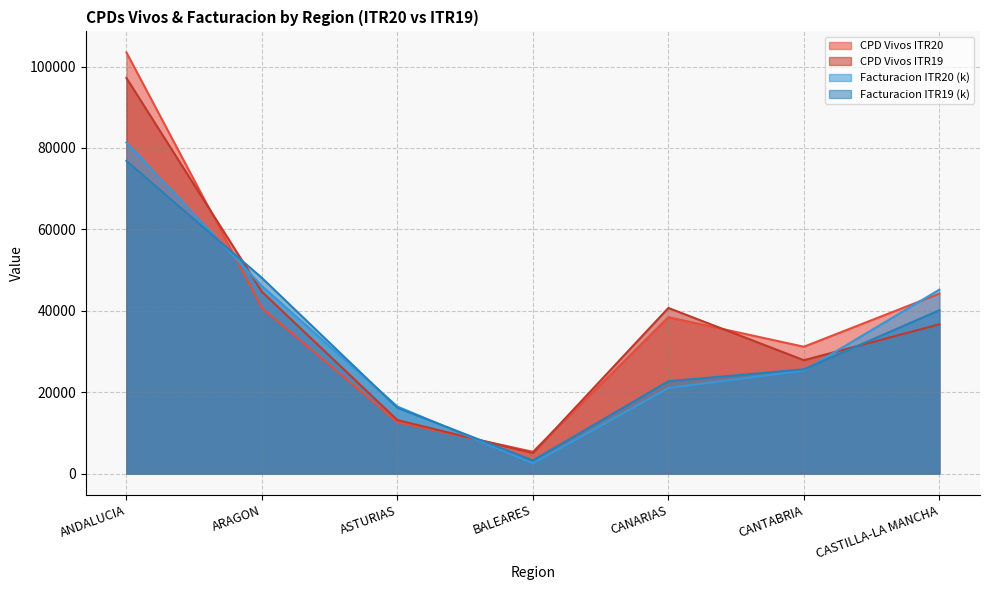

What value does the Facturacion ITR19 series have at CASTILLA-LA MANCHA?

40130.8